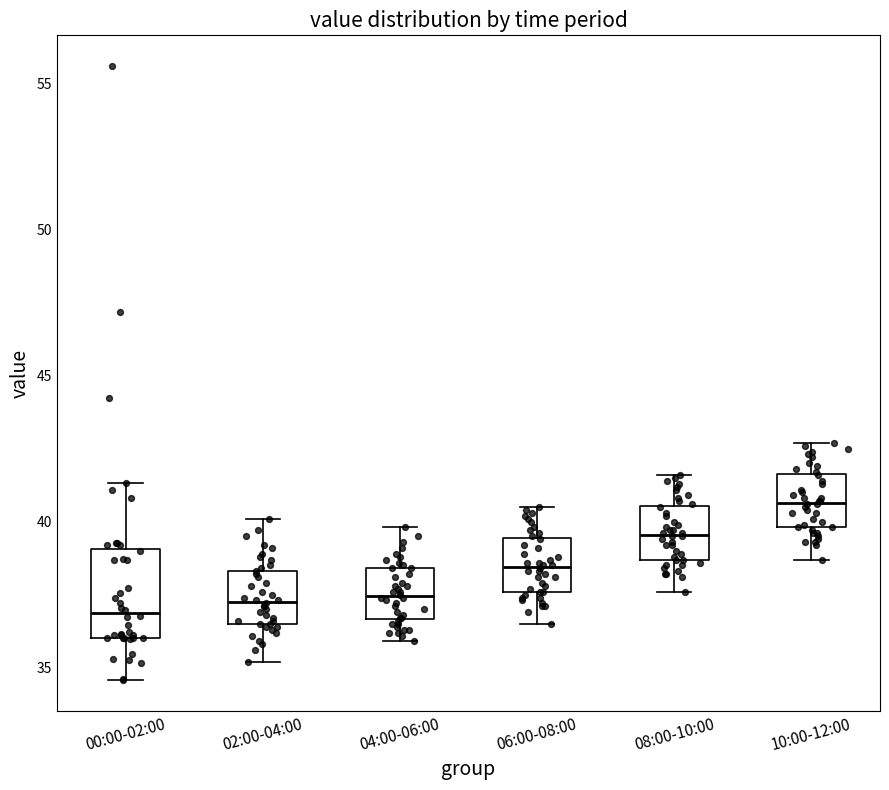

Reading left to right, transcribe this box plot: for each box, give where its median line is, the range the box spans, and where its two whiskers end, as read against the y-axis. The values are not printed on the chart, so give them approximately, as read against the axis.

00:00-02:00: median 37.0, box 36.0 to 39.0, whiskers 34.5 to 41.5
02:00-04:00: median 37.5, box 36.5 to 38.5, whiskers 35.0 to 40.0
04:00-06:00: median 37.5, box 36.5 to 38.5, whiskers 36.0 to 40.0
06:00-08:00: median 38.5, box 37.5 to 39.5, whiskers 36.5 to 40.5
08:00-10:00: median 39.5, box 38.5 to 40.5, whiskers 37.5 to 41.5
10:00-12:00: median 40.5, box 40.0 to 41.5, whiskers 38.5 to 42.5